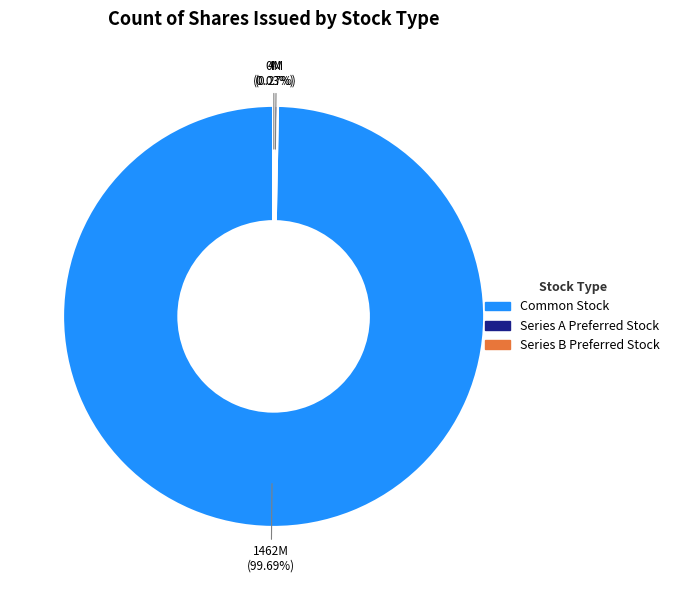

Is there any slice that represents more than half of the pie?

Yes